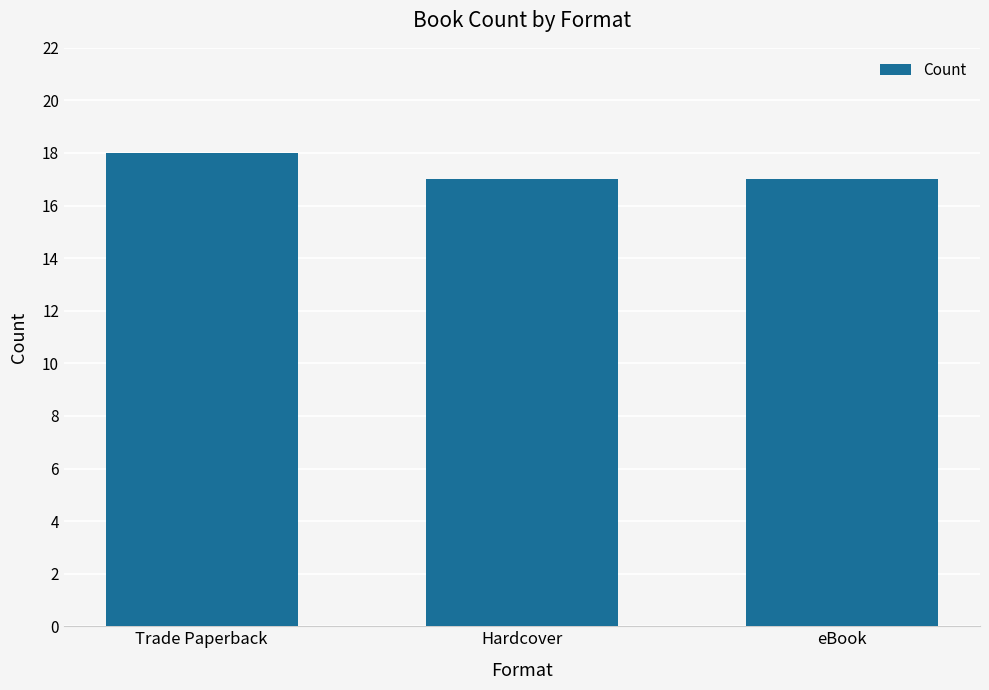

What is the ratio of the value at Hardcover to the value at Trade Paperback?

0.9